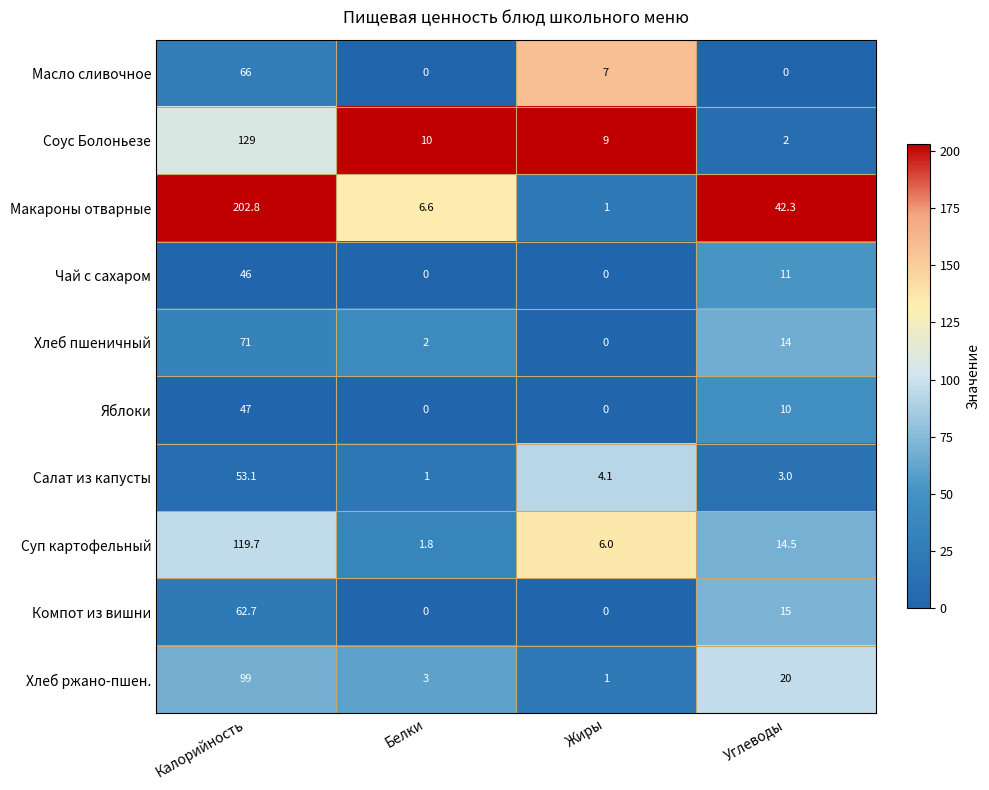

True or false: Чай с сахаром has a value of 15.5 at Углеводы.

False